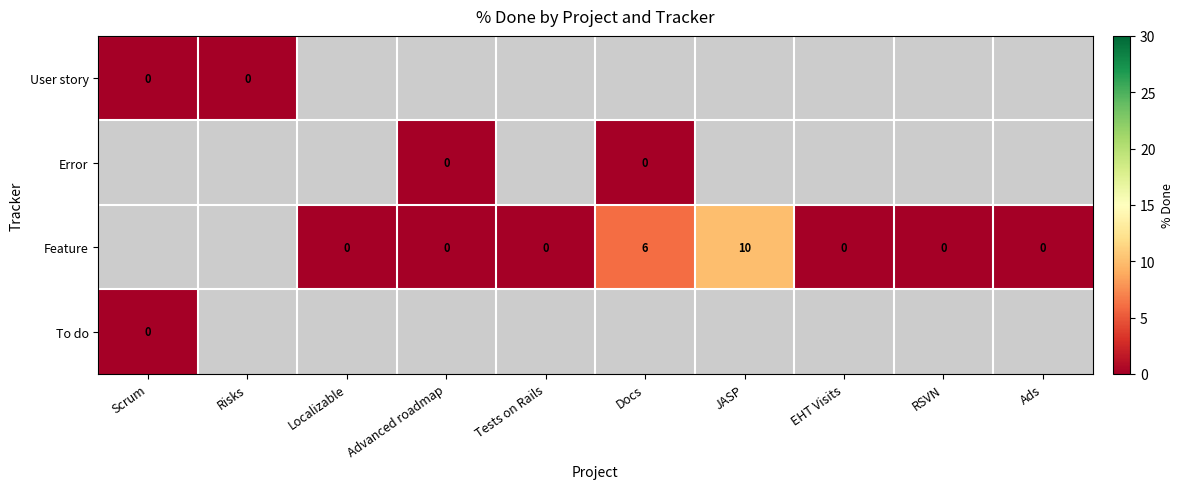

Is it true that Feature equals 11 at Docs?

False